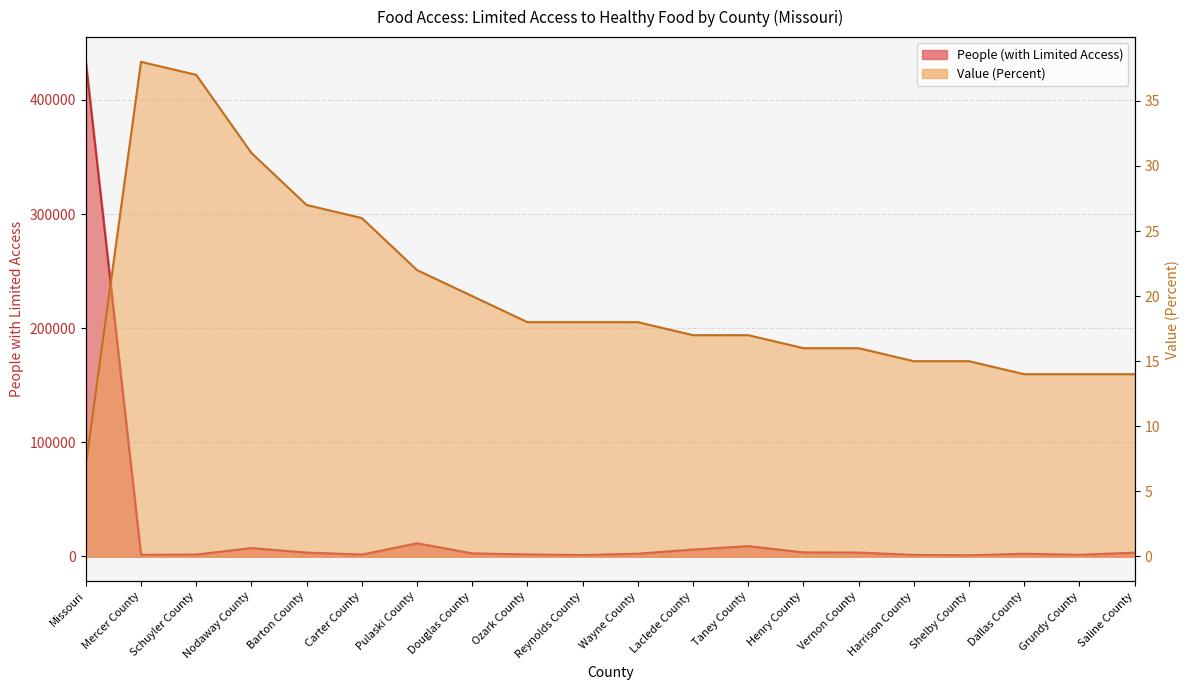

What is the value of the Value (Percent) point at the 10th from the left?

18